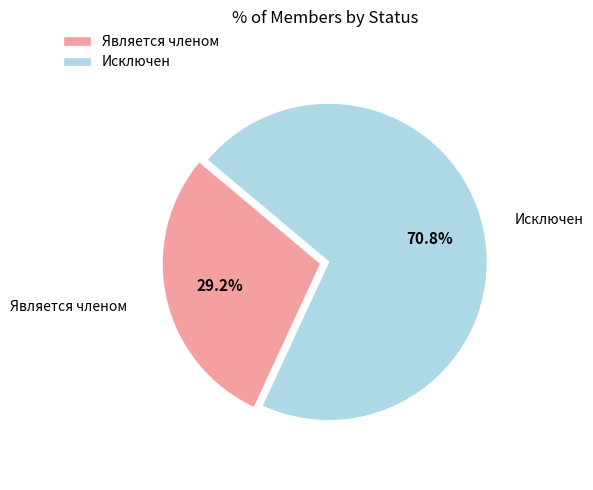

Which has a higher value, Исключен or Является членом?

Исключен